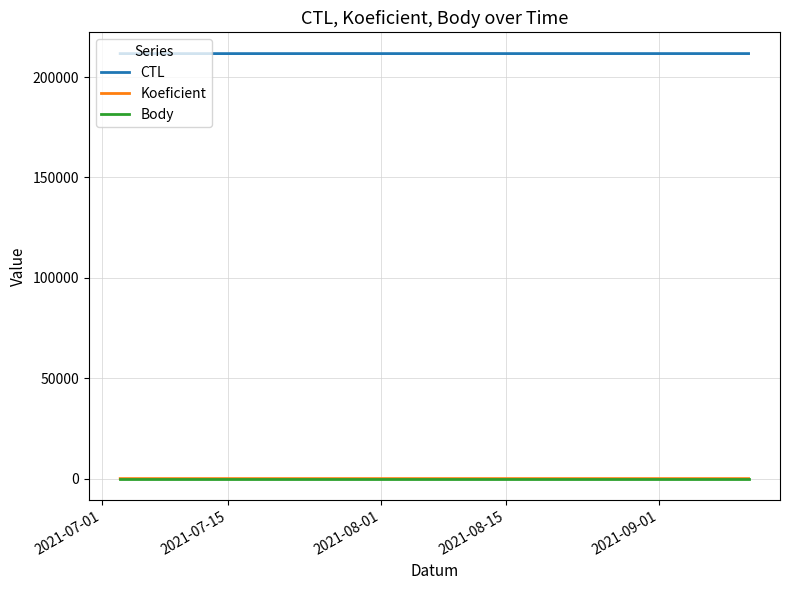

What is the maximum value for CTL?

211716